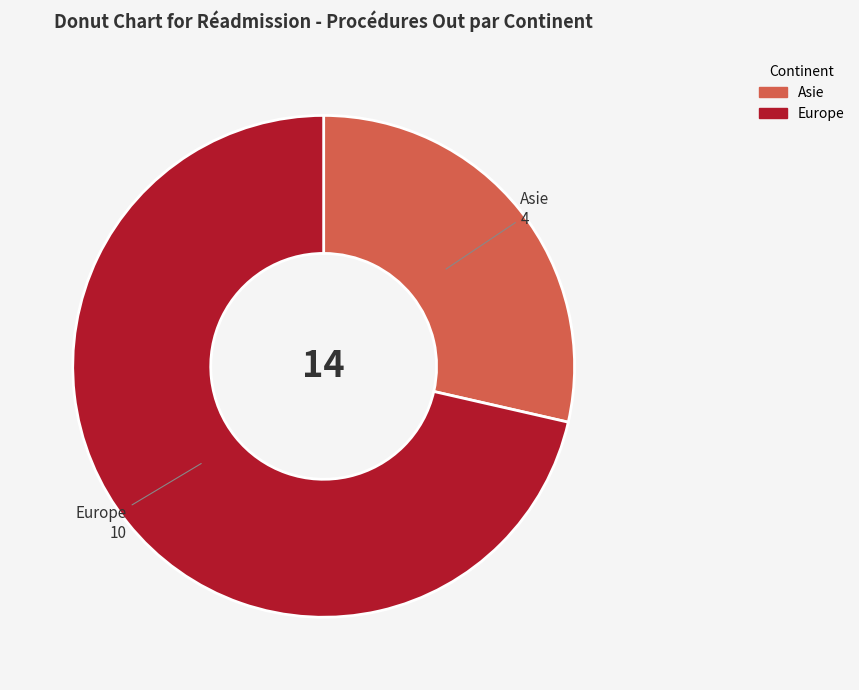

Does any single category account for the majority?

Yes